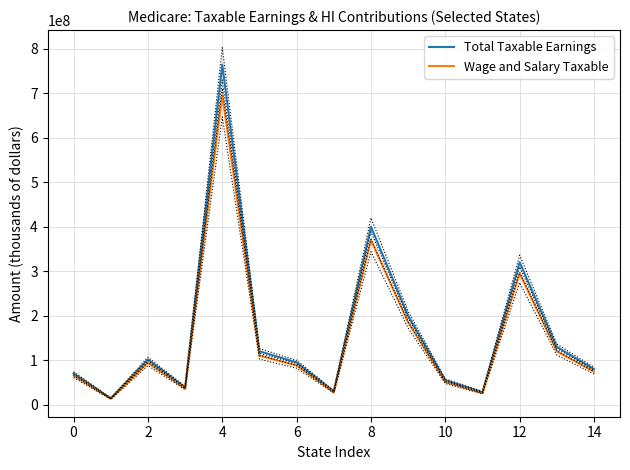

The Total Taxable Earnings series shows 100799267 at 12. True or false?

False